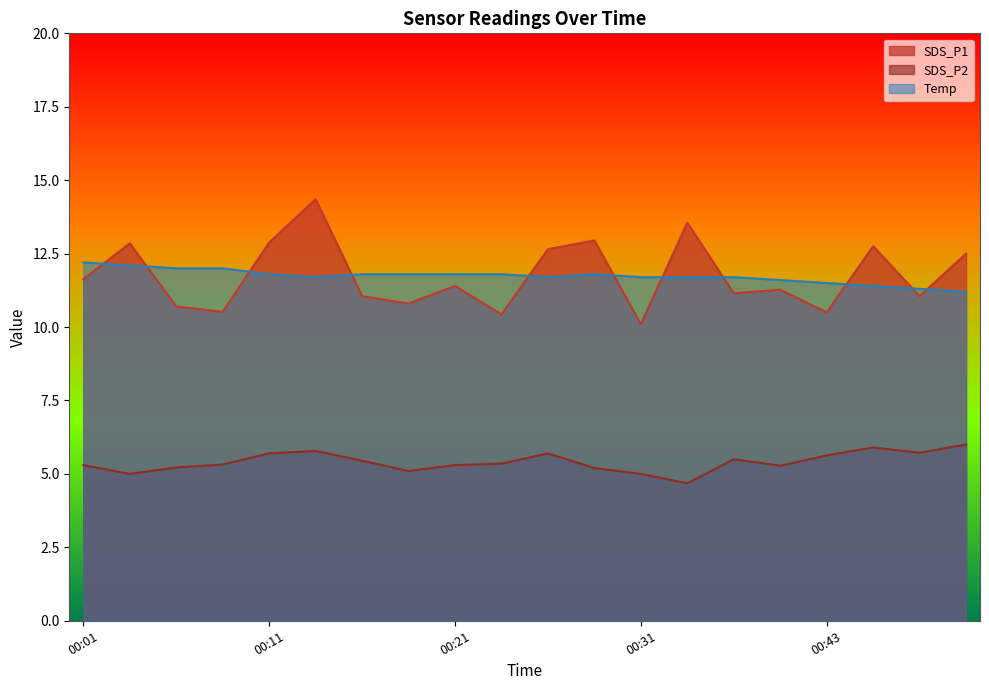

At which category does the chart reach its peak across all series?

00:14